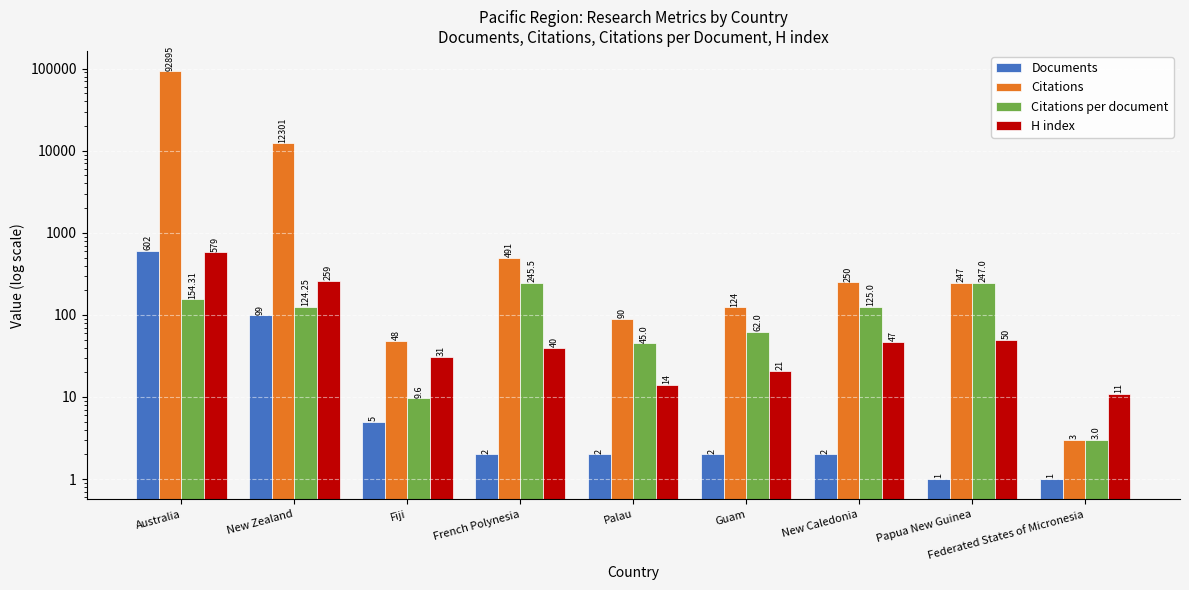

At which label does H index first exceed 40?

Australia